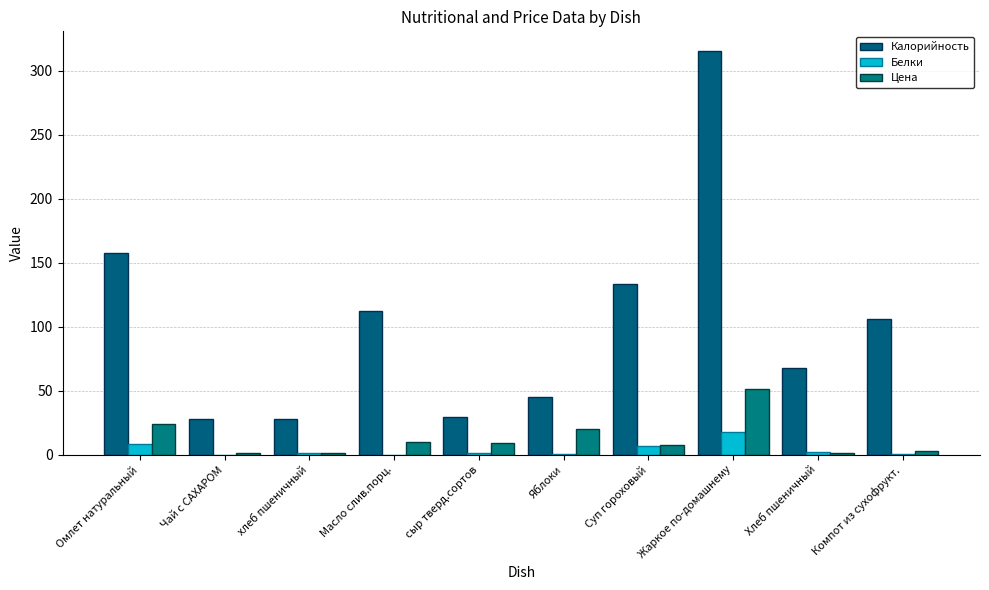

Reading right to left, list all the values displayed in this chart.

Калорийность: 106.4	68.0	315.0	133.1	45.0	29.6	112.0	28.0	28.0	158.0
Белки: 0.7	2.1	18.1	6.7	0.4	1.2	0.1	1.1	0.2	8.5
Цена: 3.0	1.6	51.3	7.7	20.2	8.9	10.0	1.0	1.1	24.3